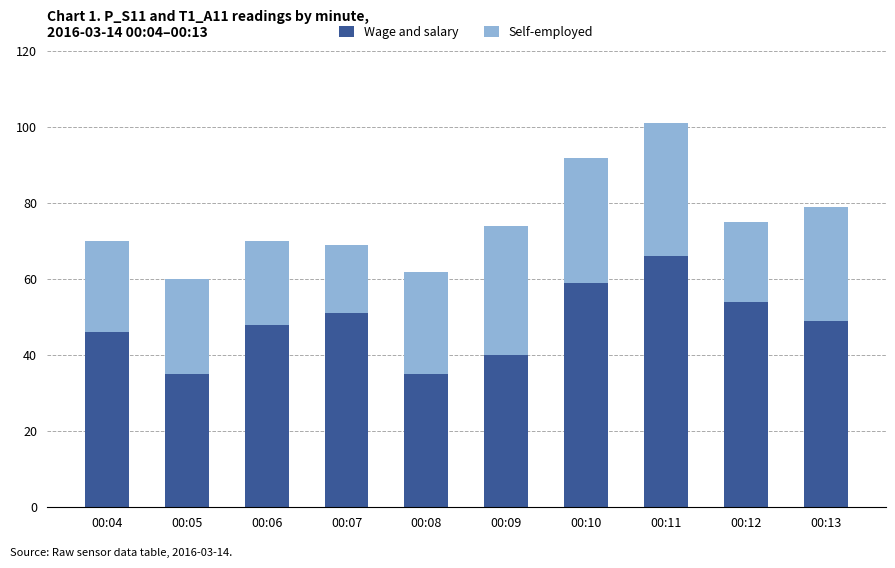

At which category is the sum across all series the highest?

00:11